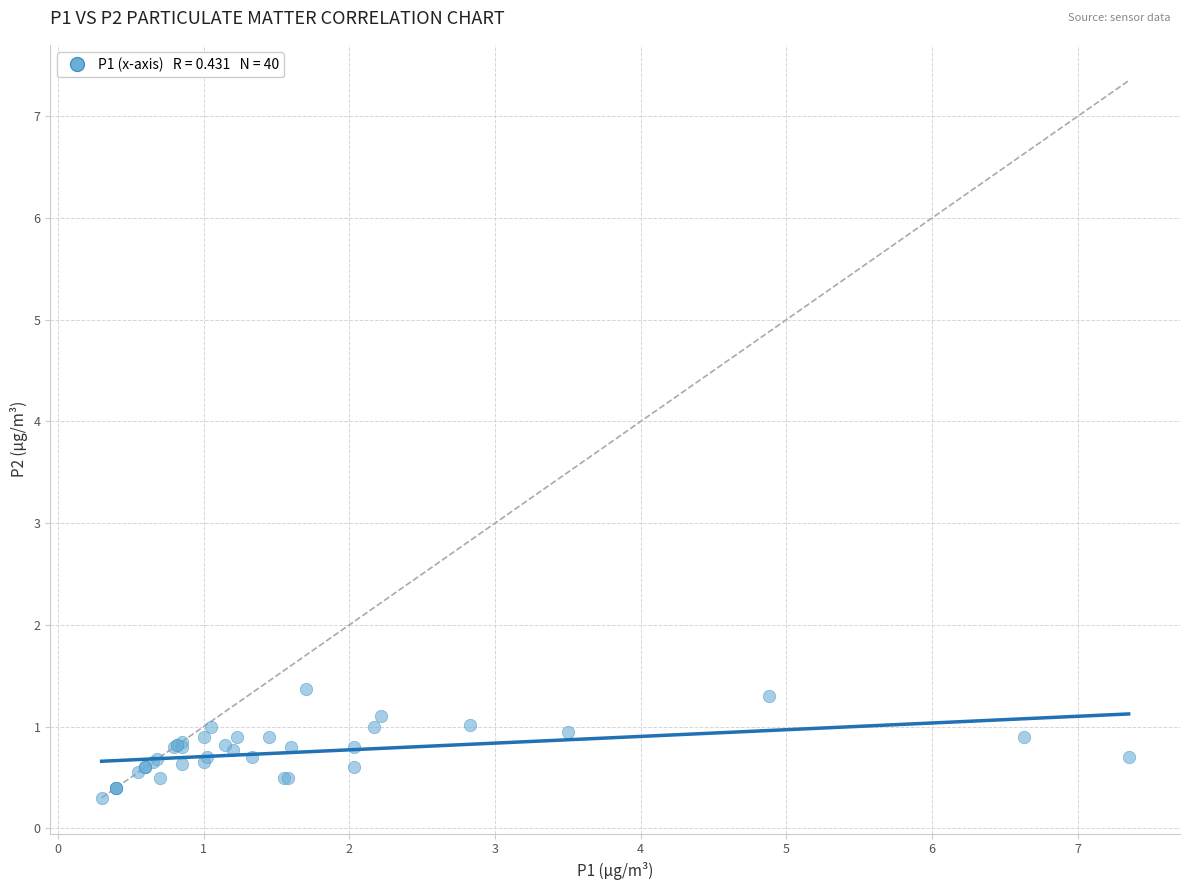

What Y value in the scatter plot is closest to 0?

0.3